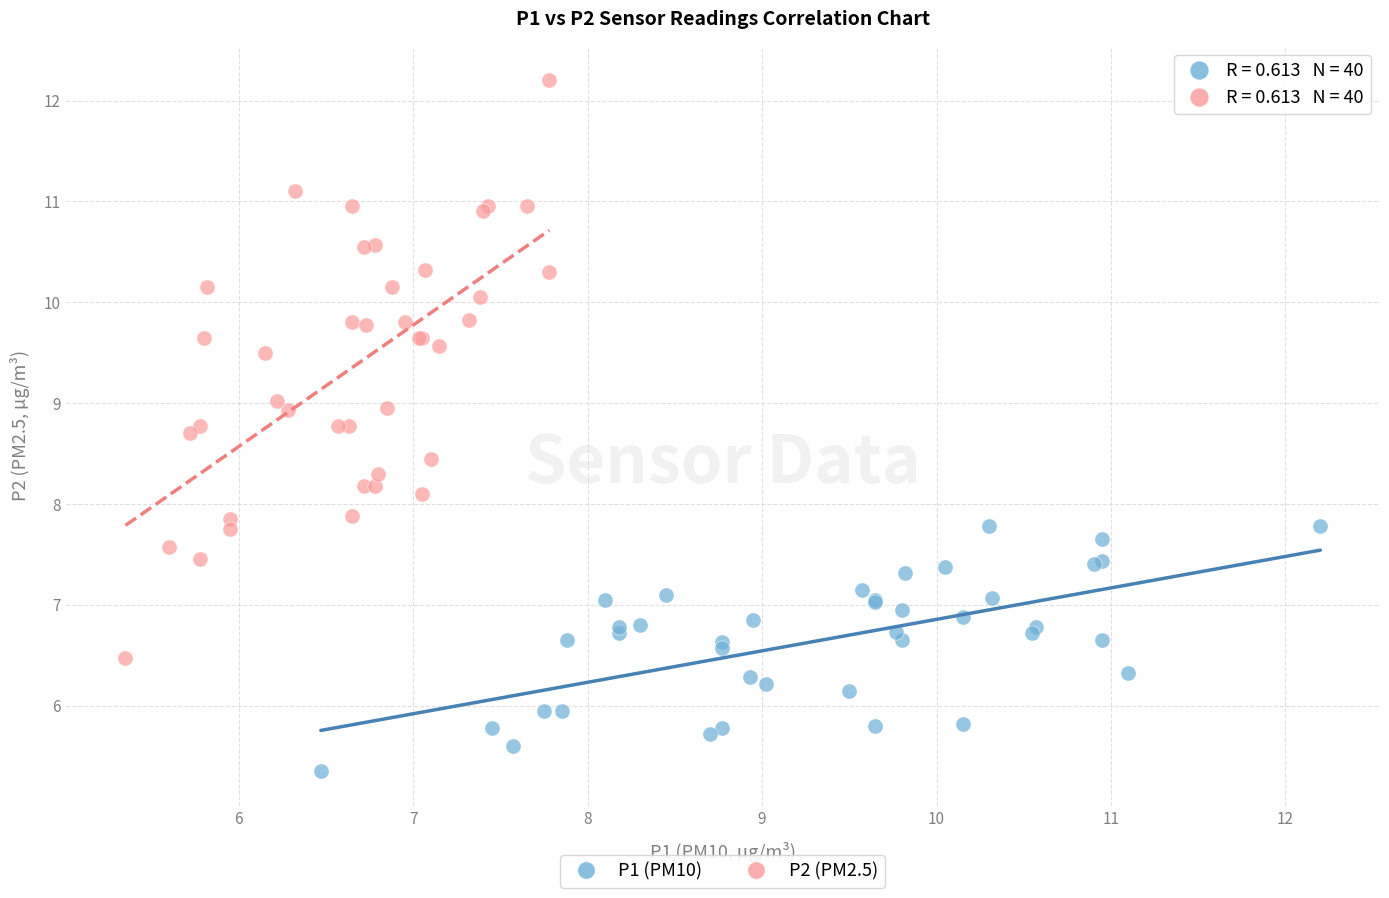

Which series has the widest spread of Y values?

P2 (PM2.5)